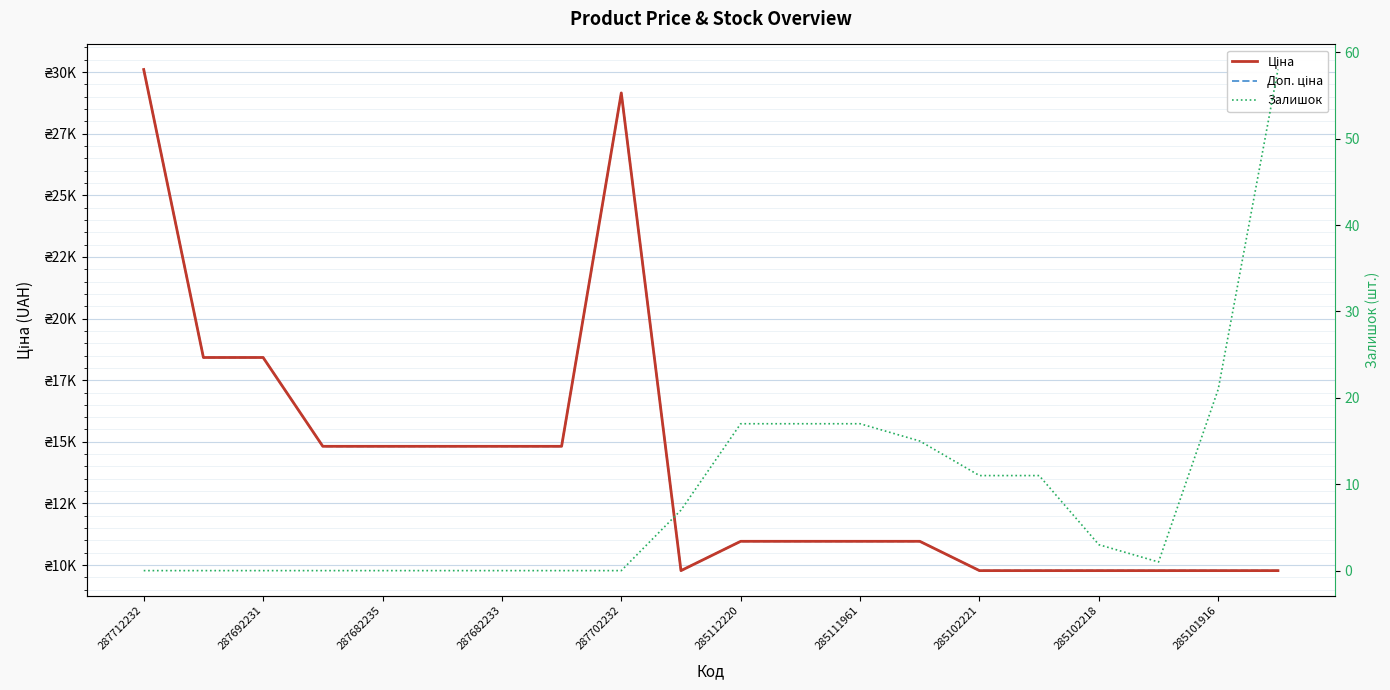

In Доп. ціна, how many points are higher than both neighbors (excluding endpoints)?

1